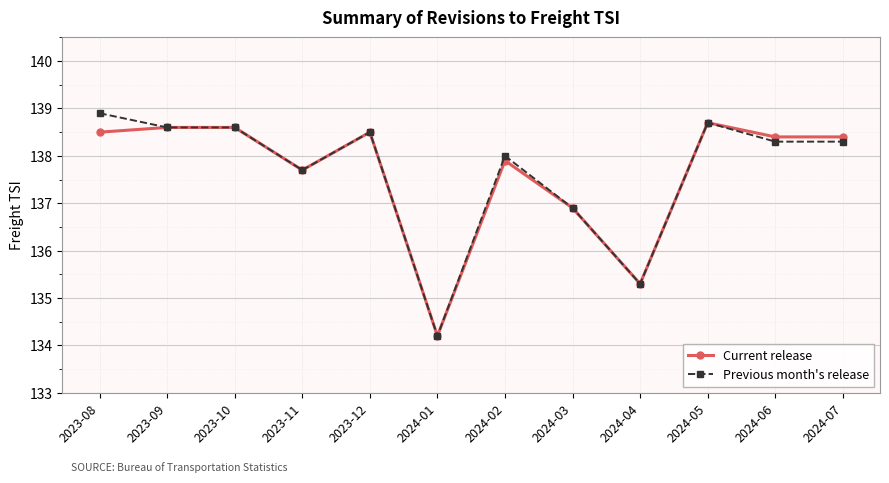

What is the label of the 1st point from the right?

2024-07